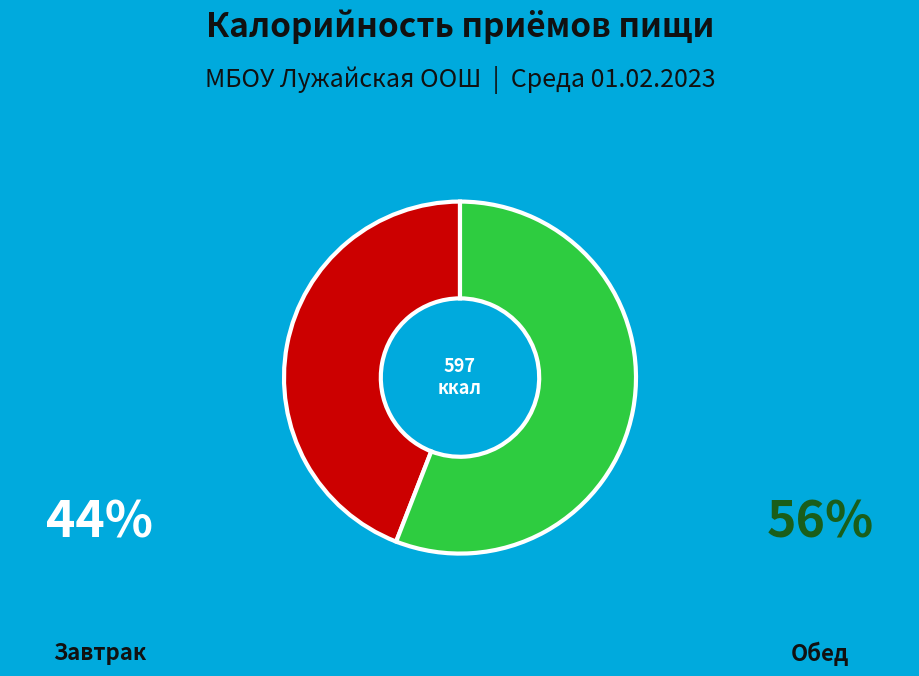

How many segments does this pie chart have?

2